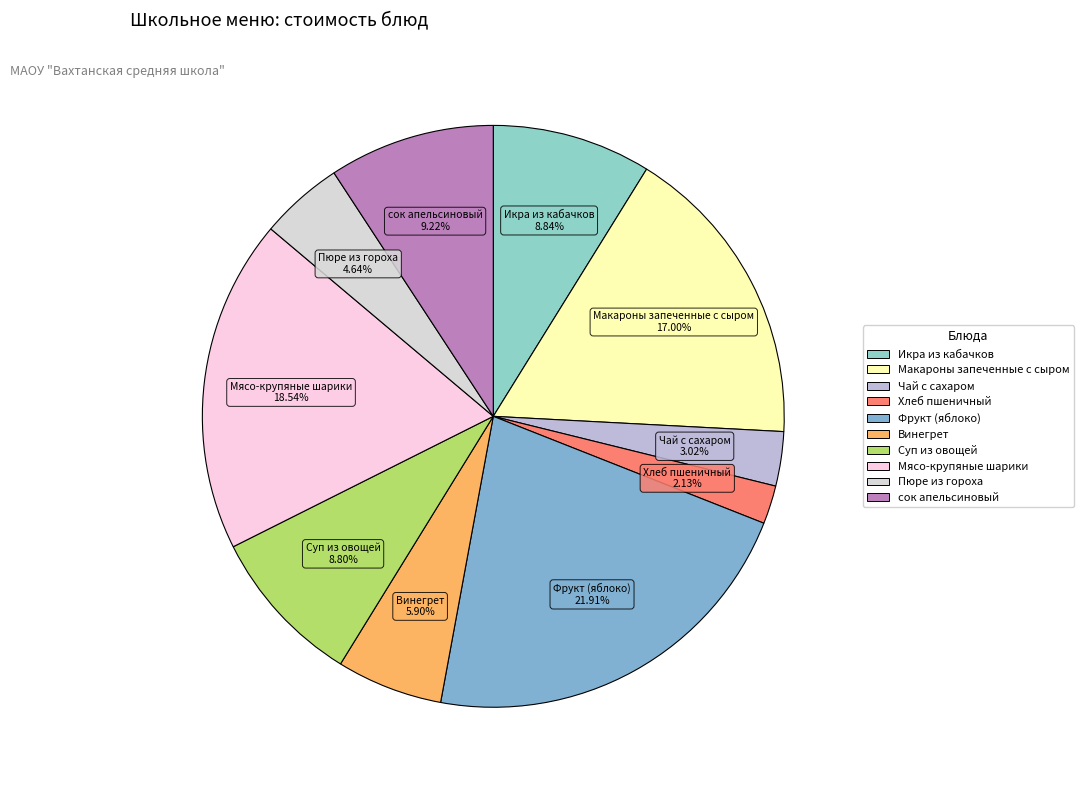

What is the total percentage of Фрукт (яблоко) and Макароны запеченные с сыром?

38.9%